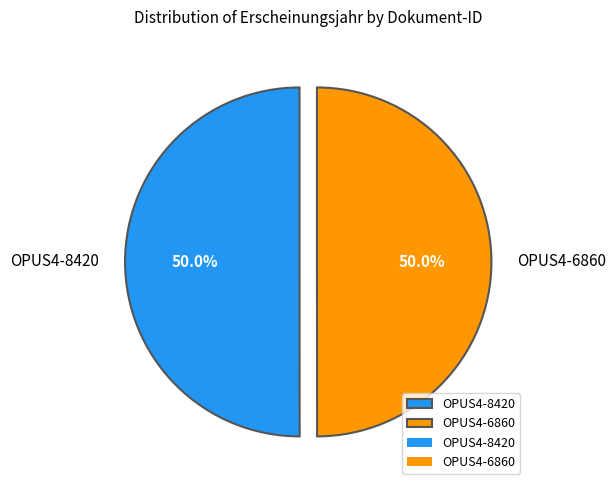

What is the total percentage of OPUS4-8420 and OPUS4-6860?

100.0%